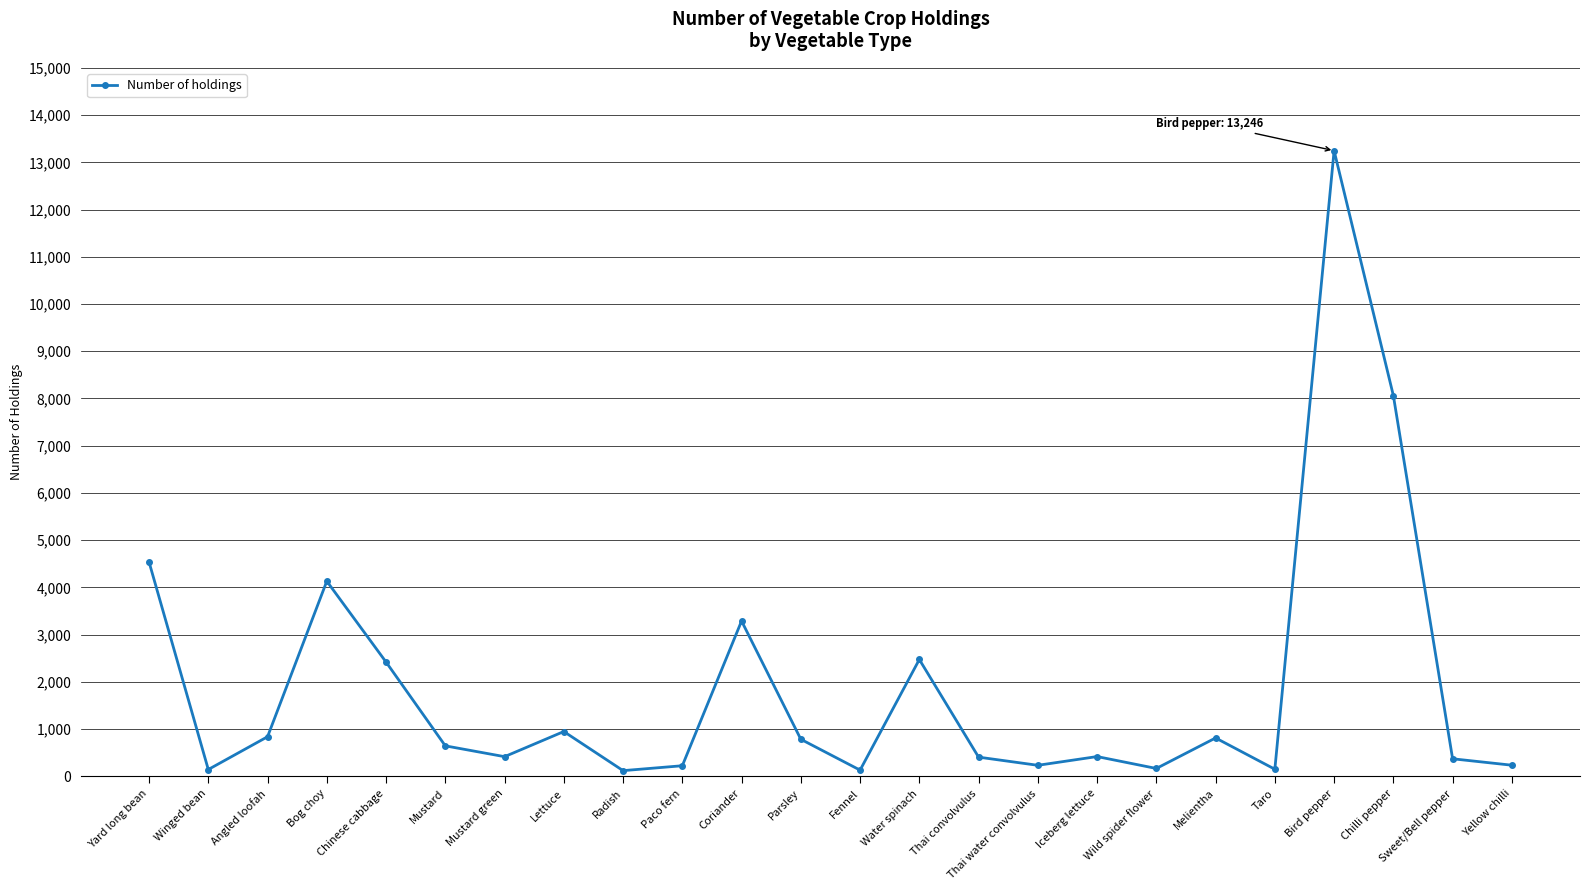

How many points are higher than both their immediate neighbors (excluding endpoints)?

7